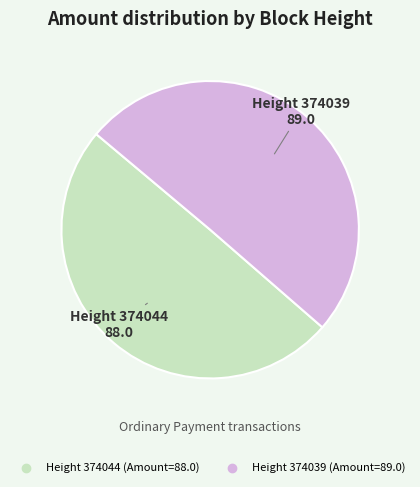

Is there a majority slice in this chart?

Yes